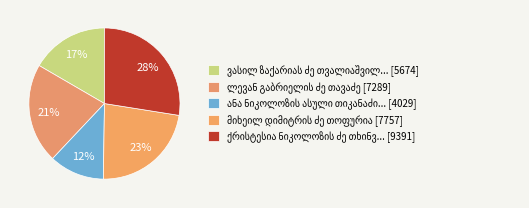

The ლევან გაბრიელის ძე თავაძე slice represents 32% of the pie. True or false?

False